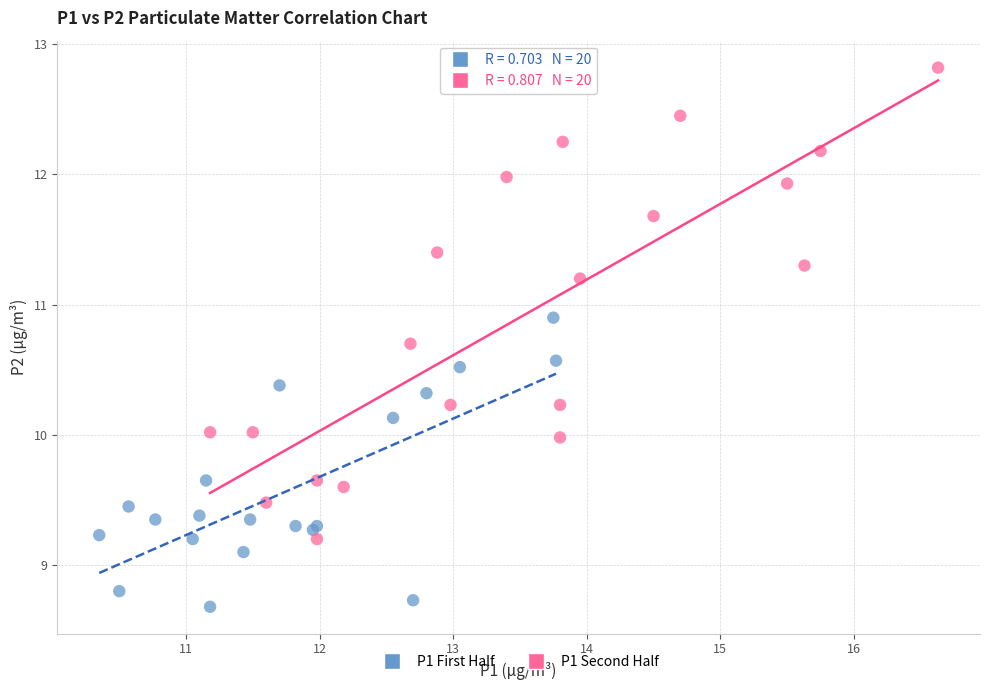

Which series reaches the maximum Y coordinate?

P1 Second Half